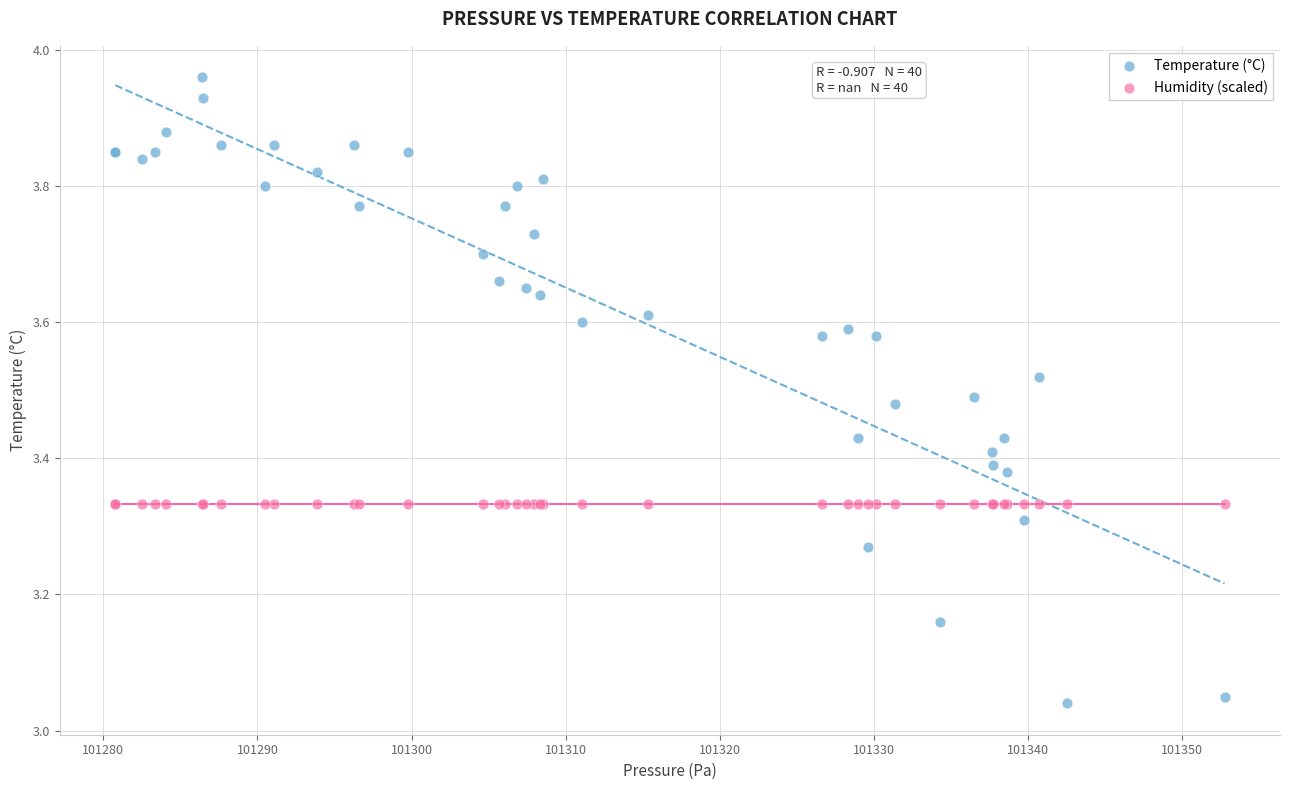

Which series reaches the maximum Y coordinate?

Temperature (°C)